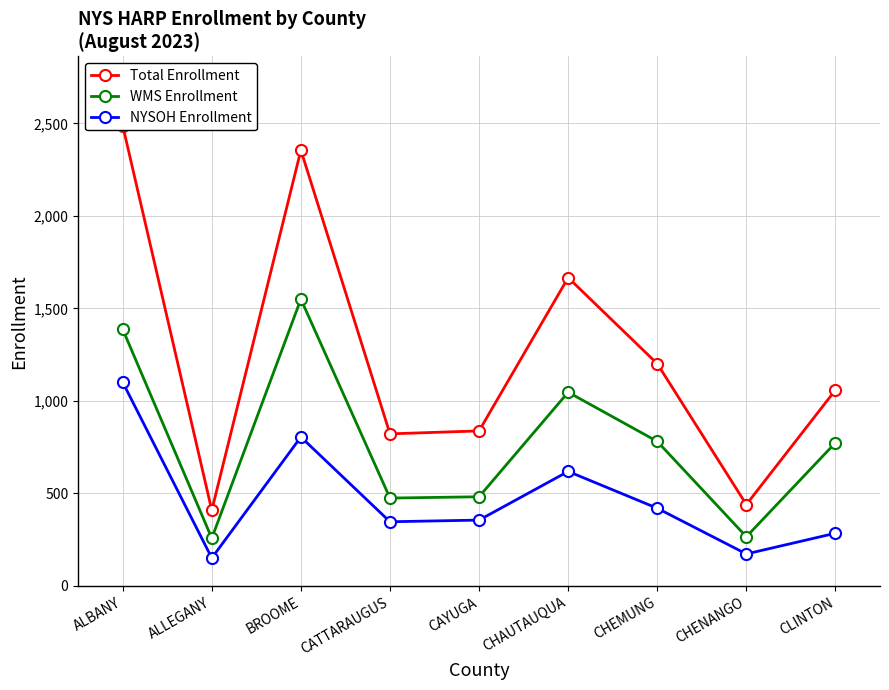

What is the average value of the Total Enrollment series?

1253